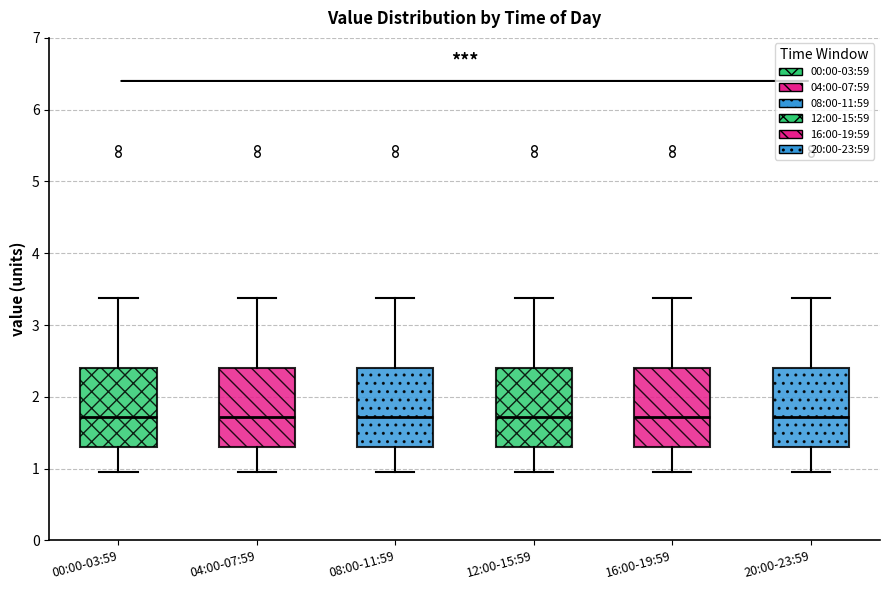

Where is the lower edge of the box for 04:00-07:59 on the y-axis? The values are not printed on the chart, so give them approximately, as read against the axis.

1.3